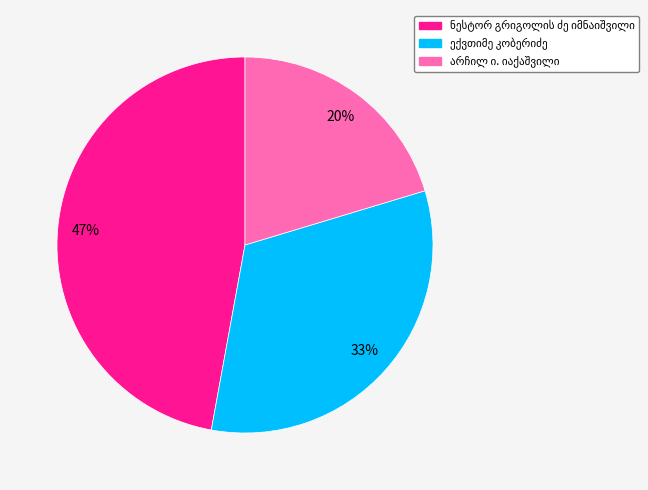

Is there any slice that represents more than half of the pie?

No